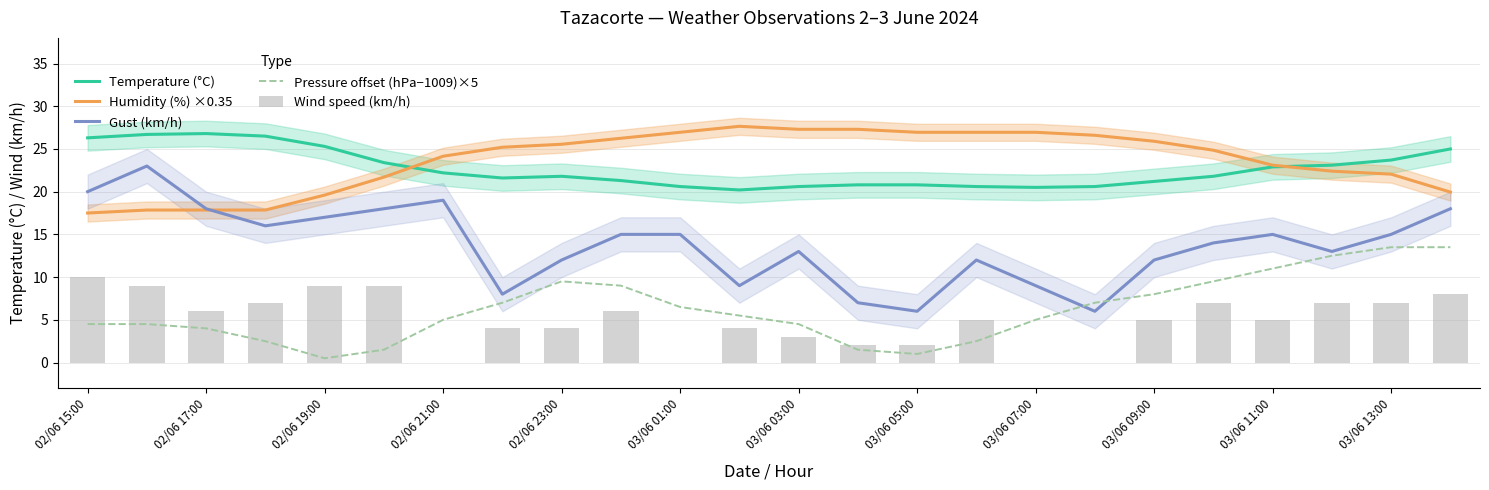

What is the value of the Humidity (%) ×0.35 bar at the 19th from the left?

25.9